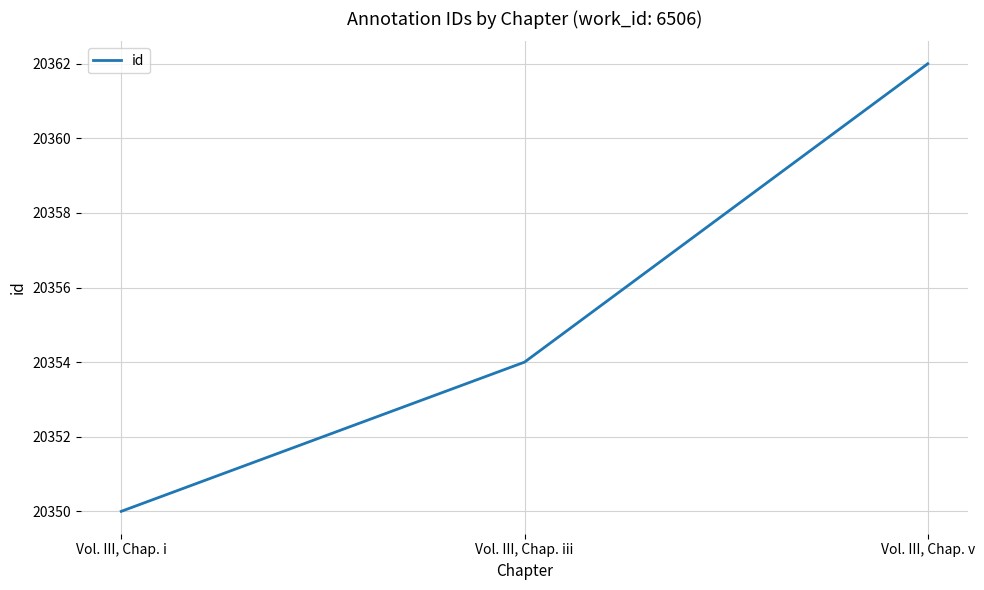

Reading left to right, what are all the values shown in this chart?

20350	20354	20362